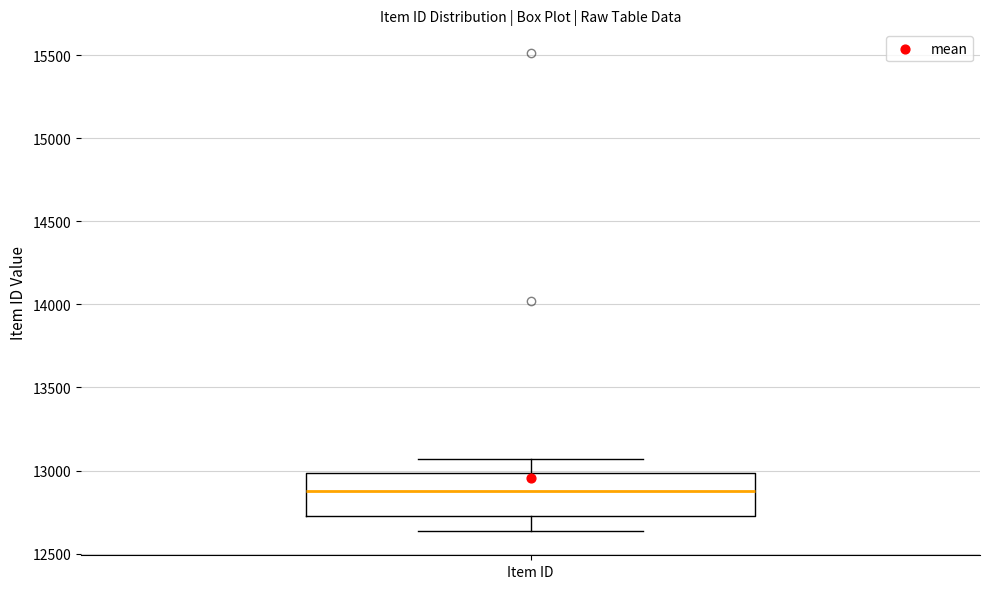

Read this box plot against the y-axis: the position of the median line, the range covered by the box, and the ends of both whiskers. The values are not printed on the chart, so give them approximately, as read against the axis.

median 12900, box 12700 to 13000, whiskers 12650 to 13050